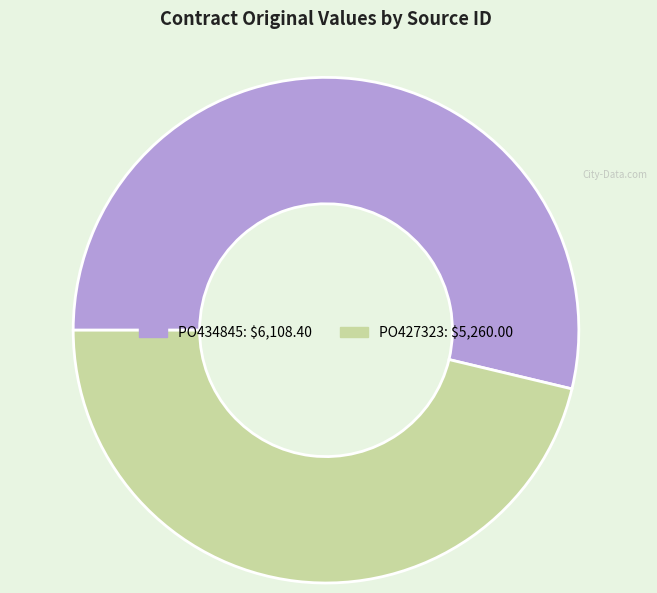

How many slices are in this pie chart?

2